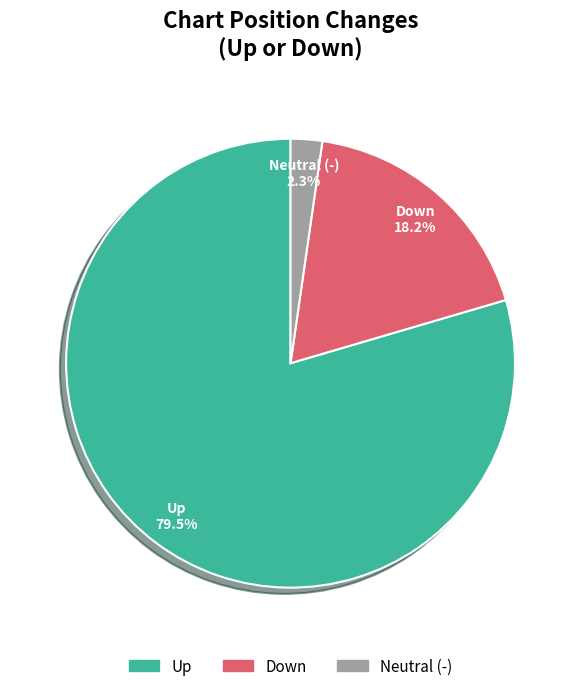

Is there any slice that represents more than half of the pie?

Yes